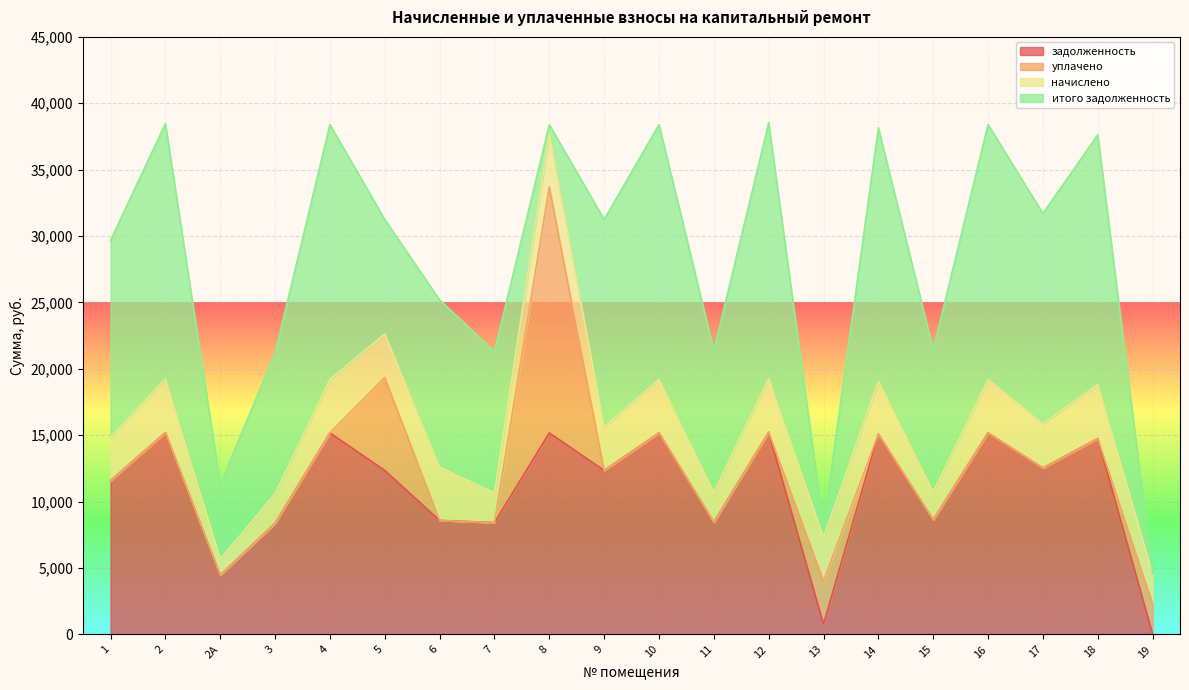

Reading left to right, what are all the values shown in this chart?

задолженность: 11578.9	15202.6	4468.3	8371.7	15176.9	12352.1	8588.0	8423.0	15176.9	12352.1	15176.9	8448.7	15228.2	774.7	15074.2	8628.5	15176.9	12531.8	14755.3	28.4
уплачено: 0.0	0.0	0.0	0.0	0.0	7000.0	0.0	0.0	18527.9	0.0	0.0	0.0	0.0	3248.0	0.0	0.0	0.0	0.0	0.0	2296.0
начислено: 3265.9	4027.9	1183.9	2218.1	4021.2	3272.8	4007.5	2231.8	4021.2	3272.8	4021.2	2238.5	4034.8	3272.8	3994.0	2091.2	4021.2	3320.4	4055.2	2245.3
итого задолженность: 14844.8	19230.5	5652.2	10589.8	19198.1	8624.8	12595.5	10654.8	670.2	15624.8	19198.1	10687.2	19263.0	799.4	19068.1	10719.7	19198.1	15852.2	18810.4	0.0